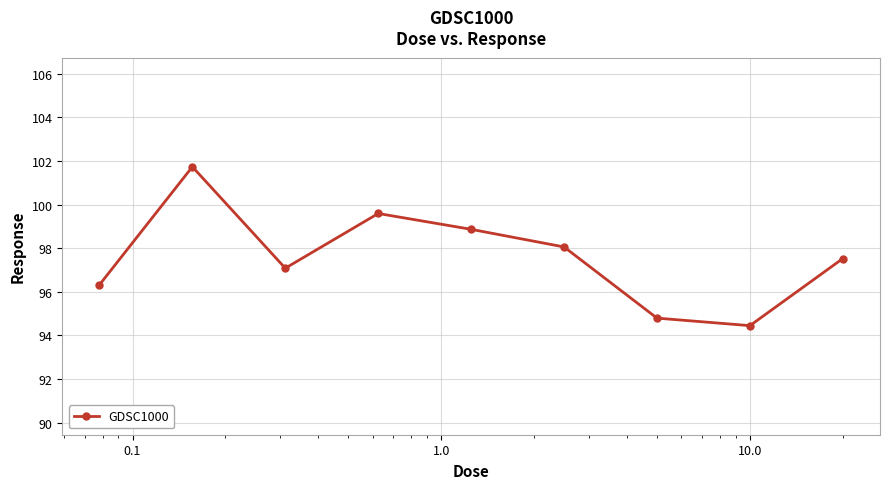

What is the difference between the maximum and minimum values?

7.3